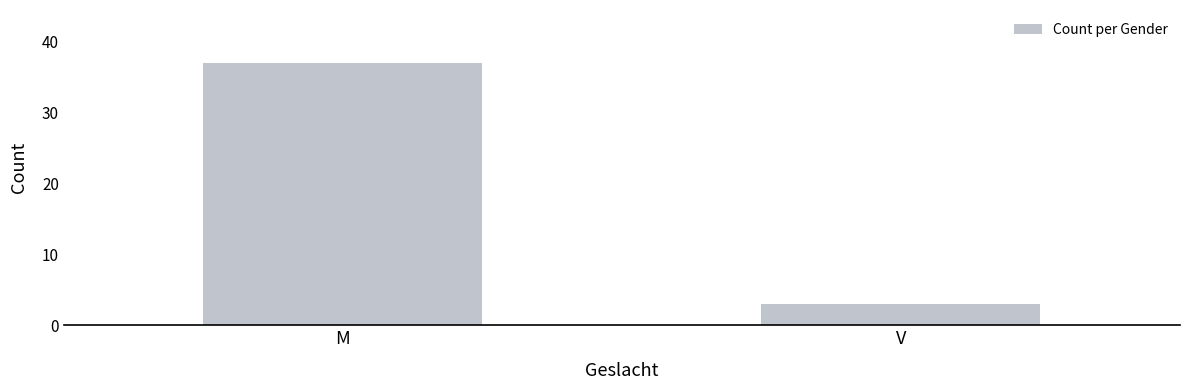

Reading right to left, extract all data points from this chart.

3	37